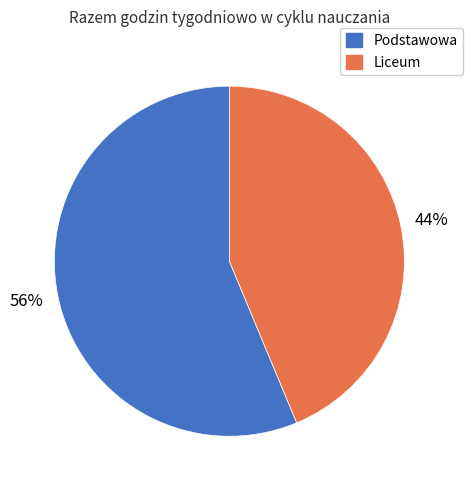

Count the number of slices in the pie.

2